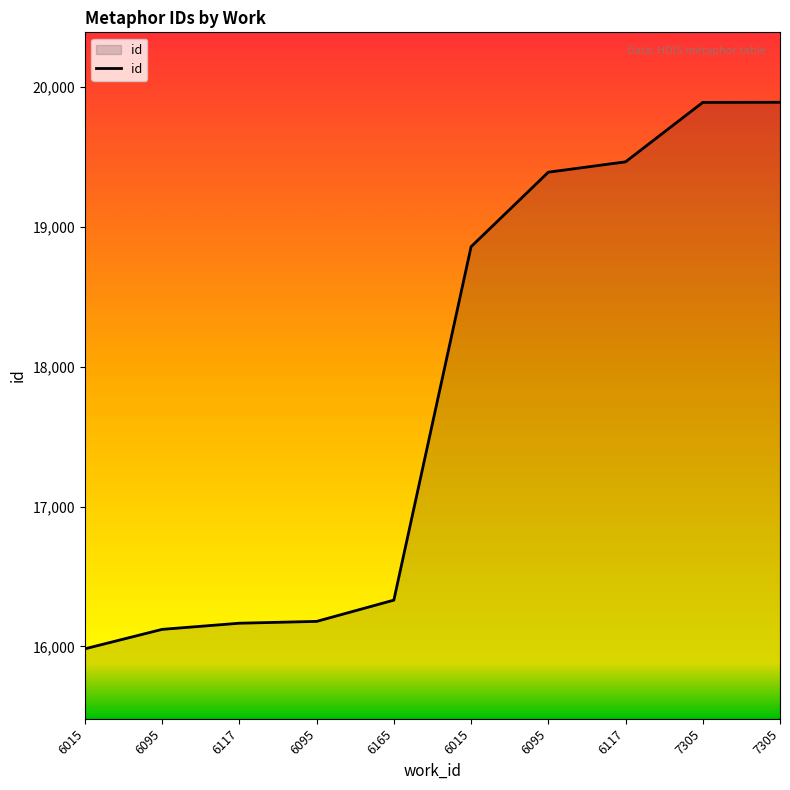

Which category has the lowest value across all series?

6015